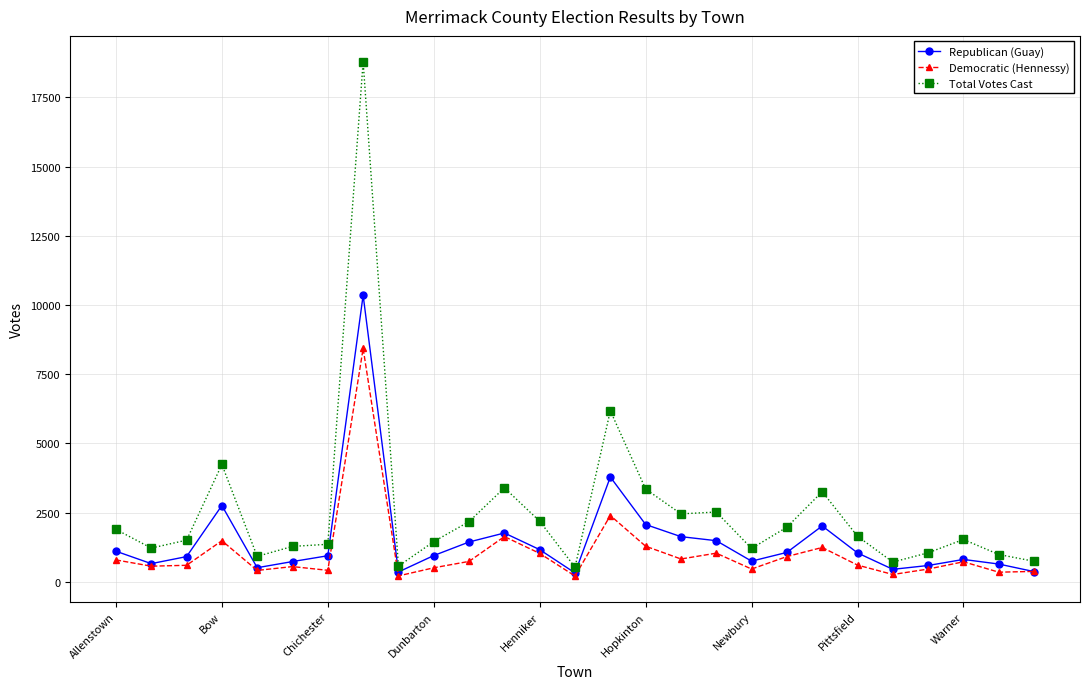

What is the highest value of the Democratic (Hennessy) series?

8430